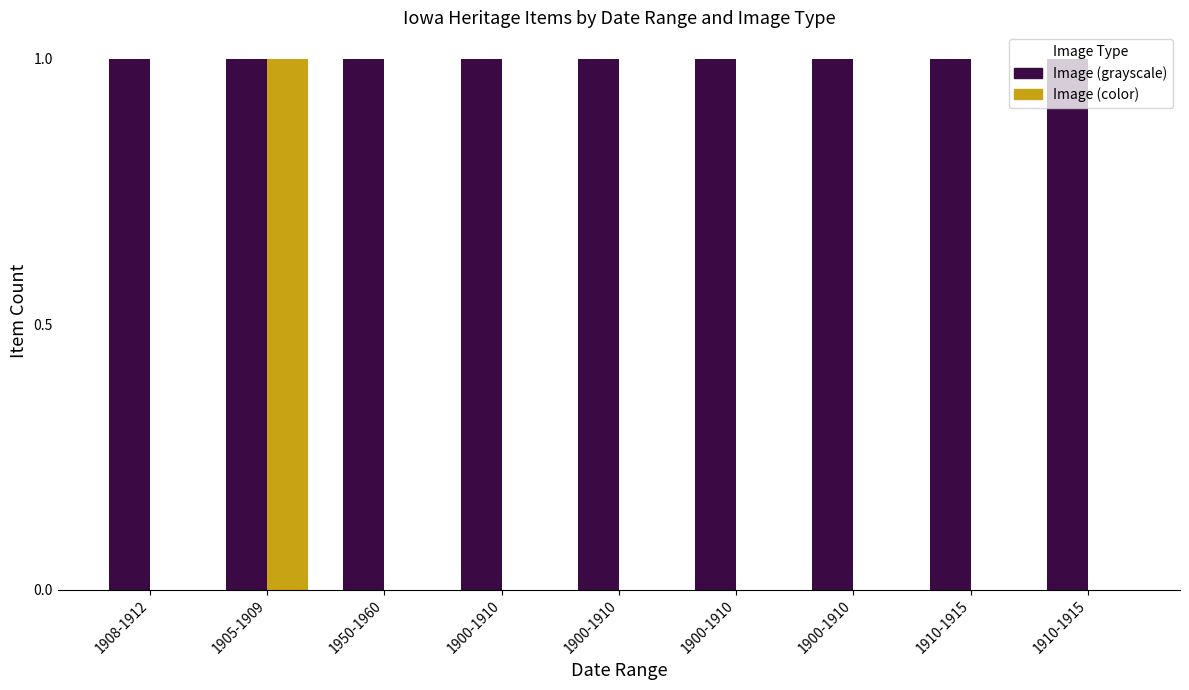

List the series in order of their overall mean, lowest first.

Image (color), Image (grayscale)